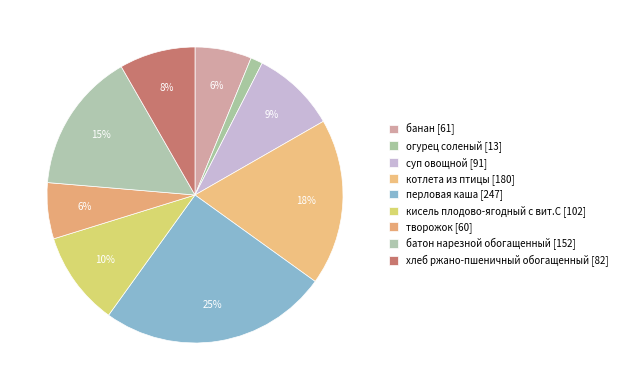

How many slices are in this pie chart?

9